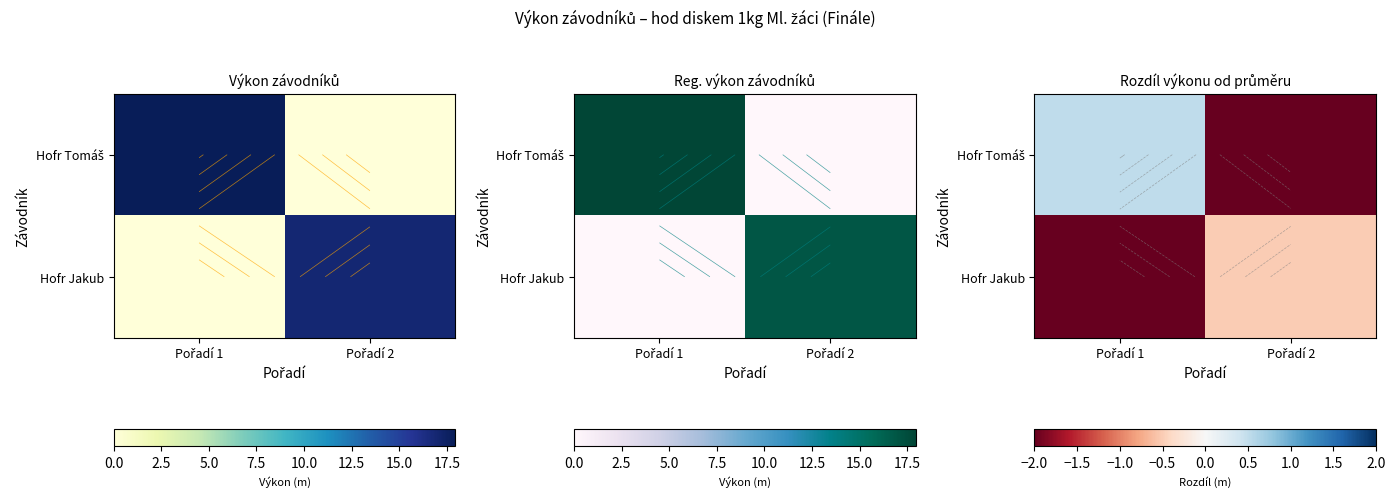

Which series has the largest total across all categories?

Hofr Tomáš